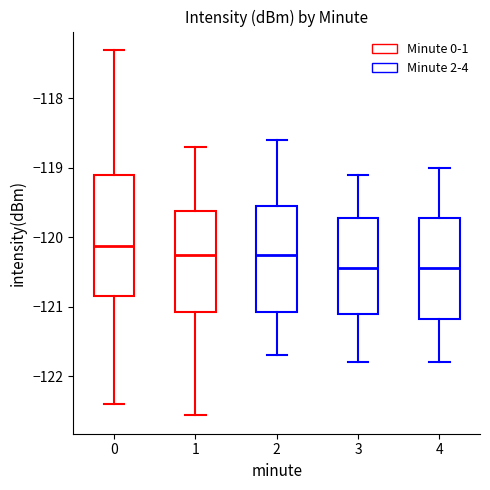

Where is the upper edge of the box at x = 2 on the y-axis? The values are not printed on the chart, so give them approximately, as read against the axis.

-119.5